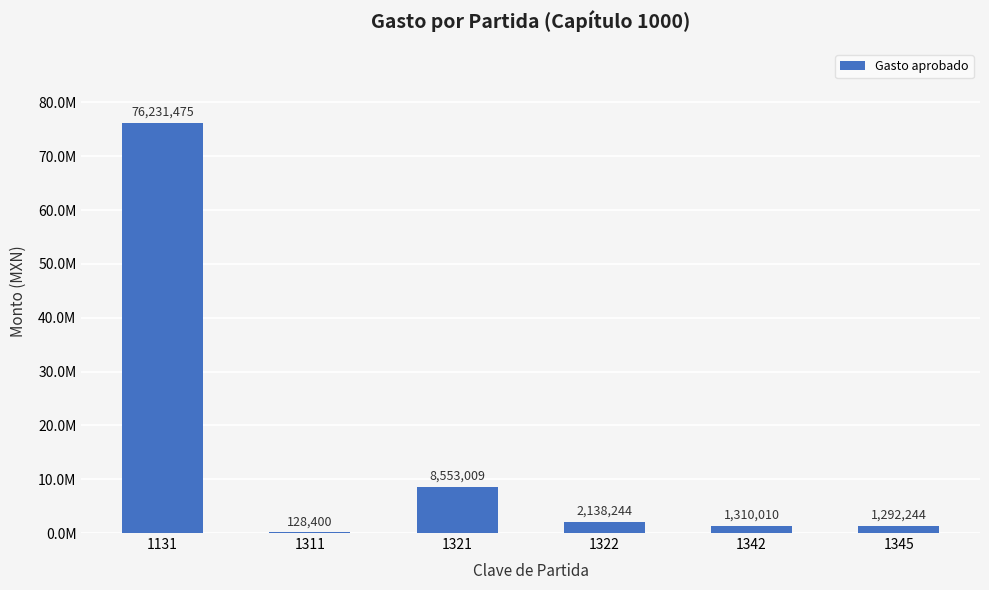

At which category does the chart reach its peak across all series?

1131